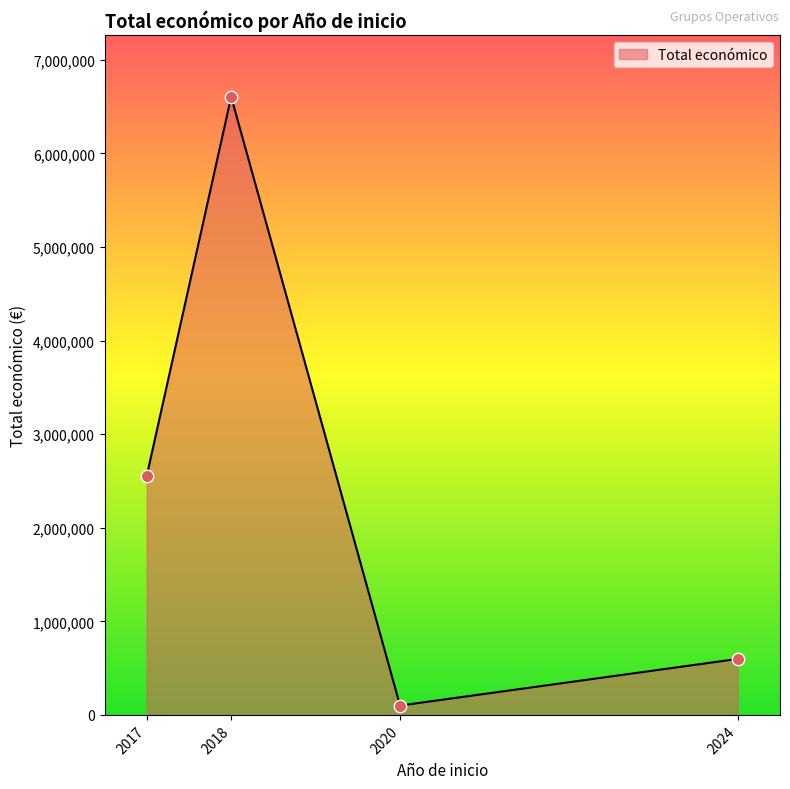

What is the ratio of the value at 2017 to the value at 2024?

4.3